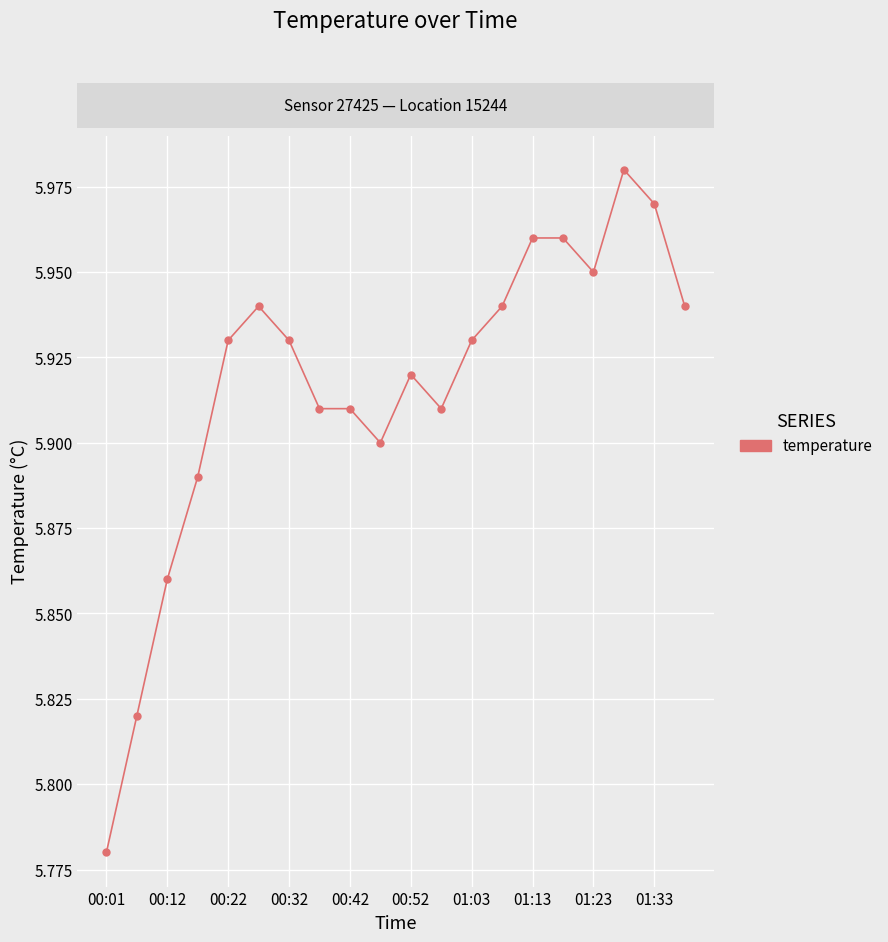

True or false: the data has more than 0 interior local peaks.

True